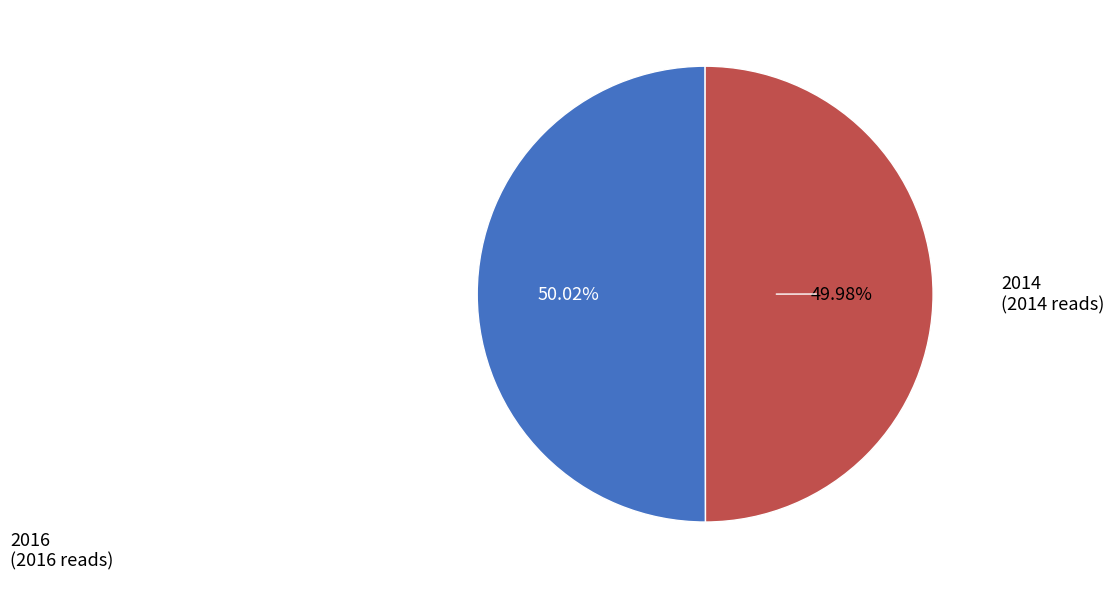

Is there a majority slice in this chart?

Yes